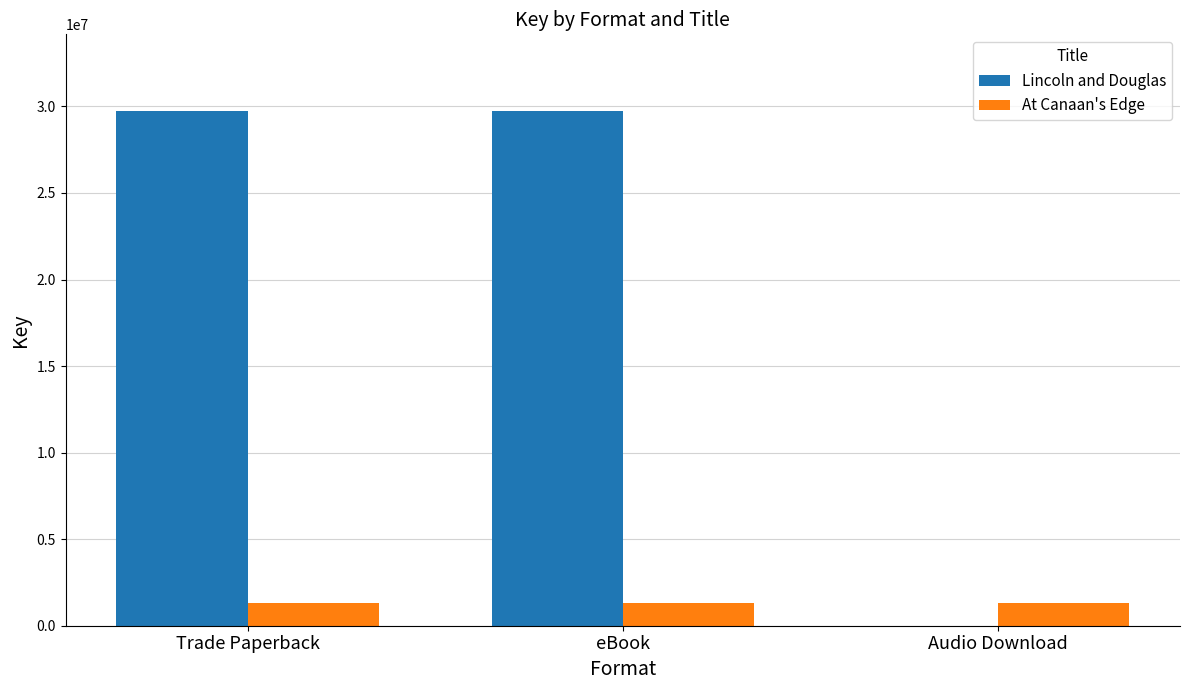

True or false: Lincoln and Douglas has a value of 29707400 at eBook.

True